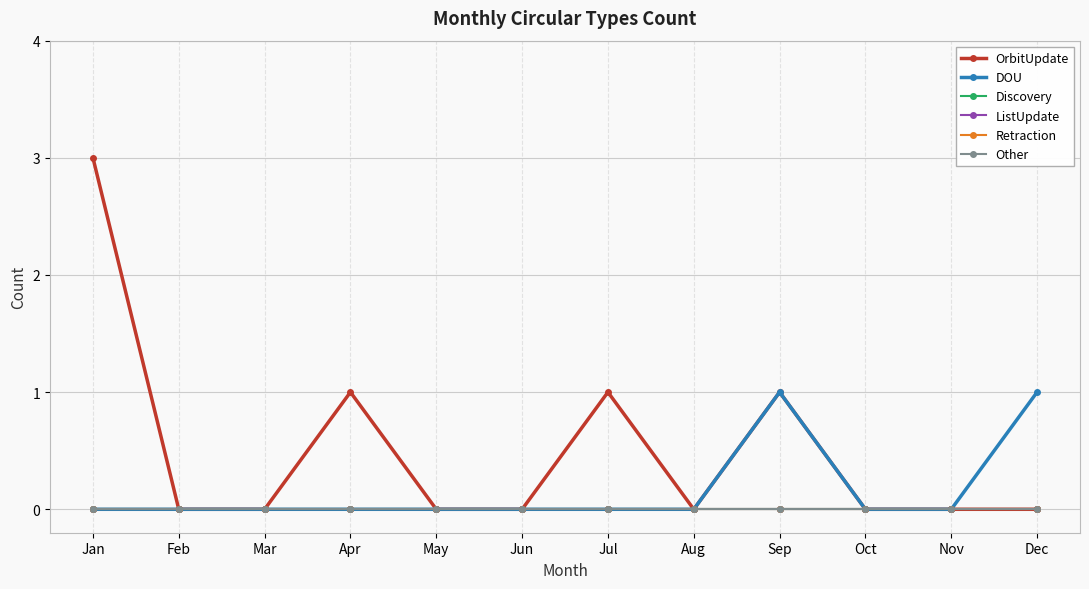

Is this an area chart (filled region under the line)?

No